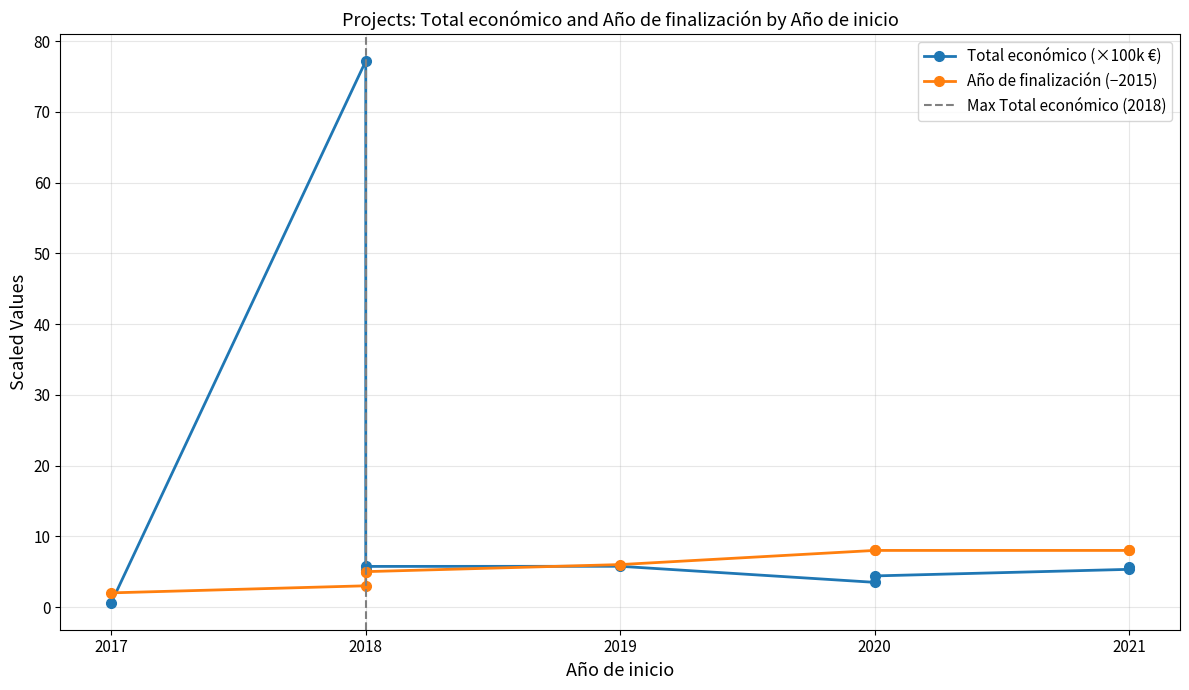

What value does the Año de finalización series have at 2017?

2.0